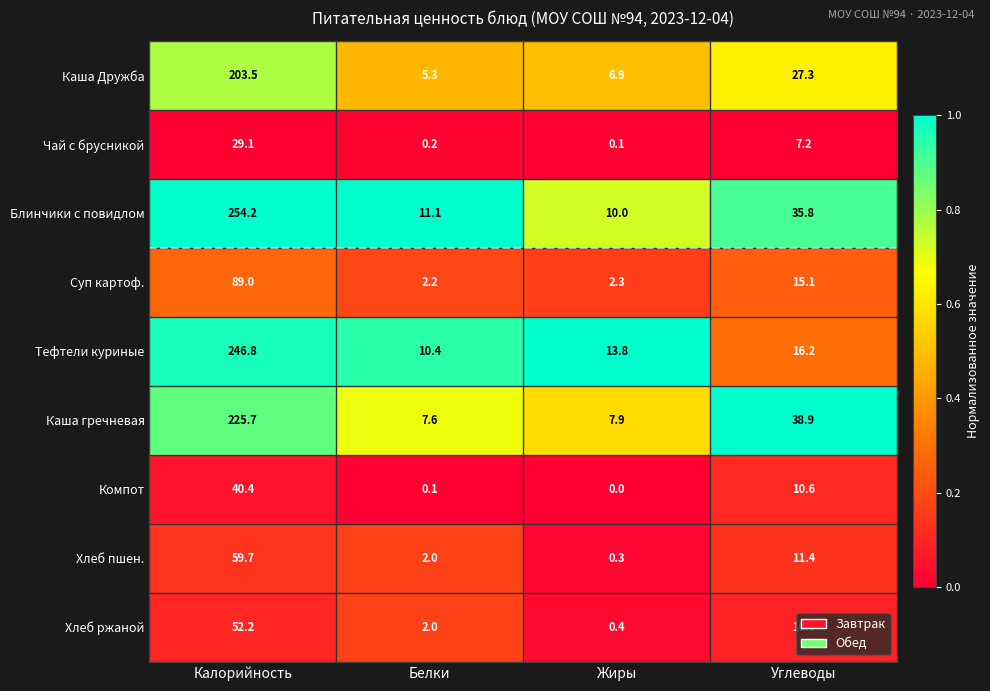

Which series has the widest spread of values?

Блинчики с повидлом